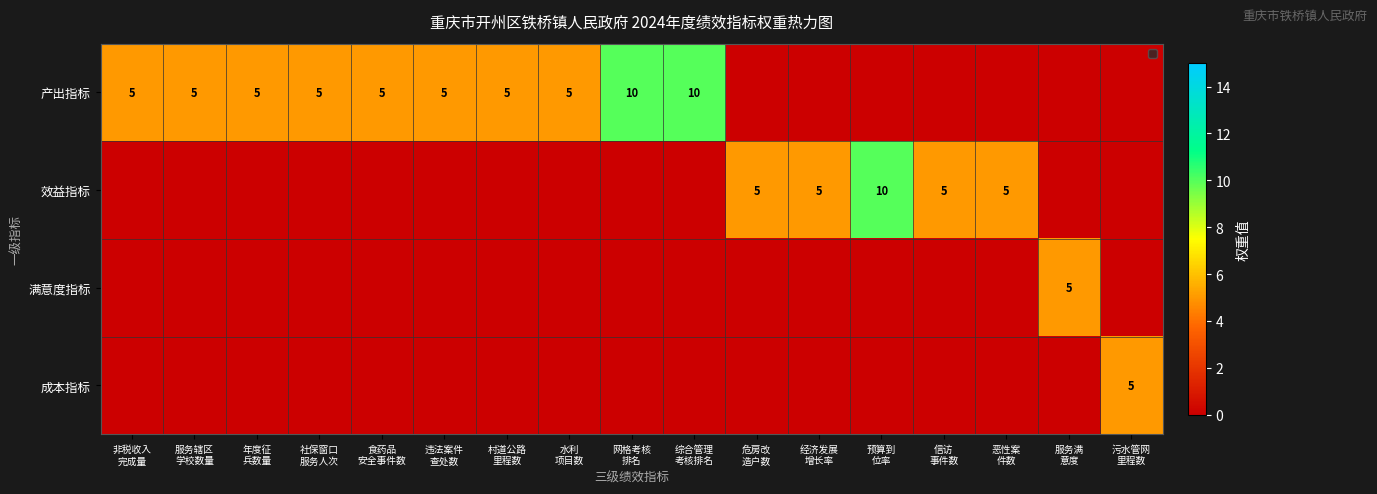

Which series has the largest range (max minus min)?

产出指标